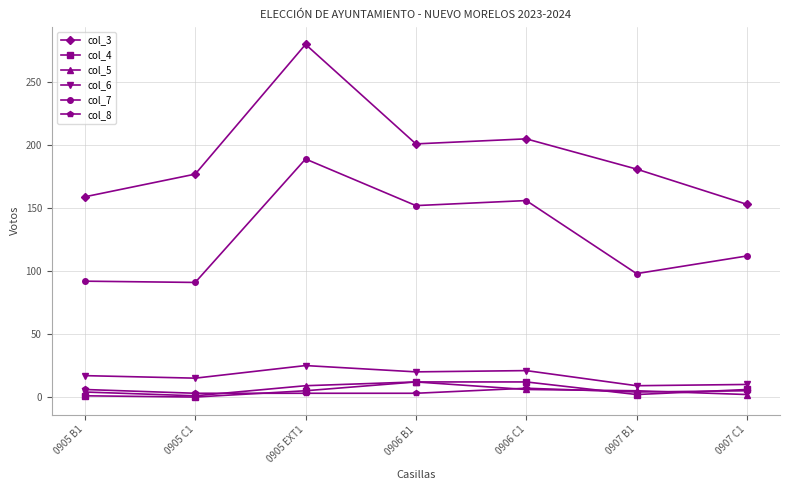

At which category does the chart reach its peak across all series?

0905 EXT1